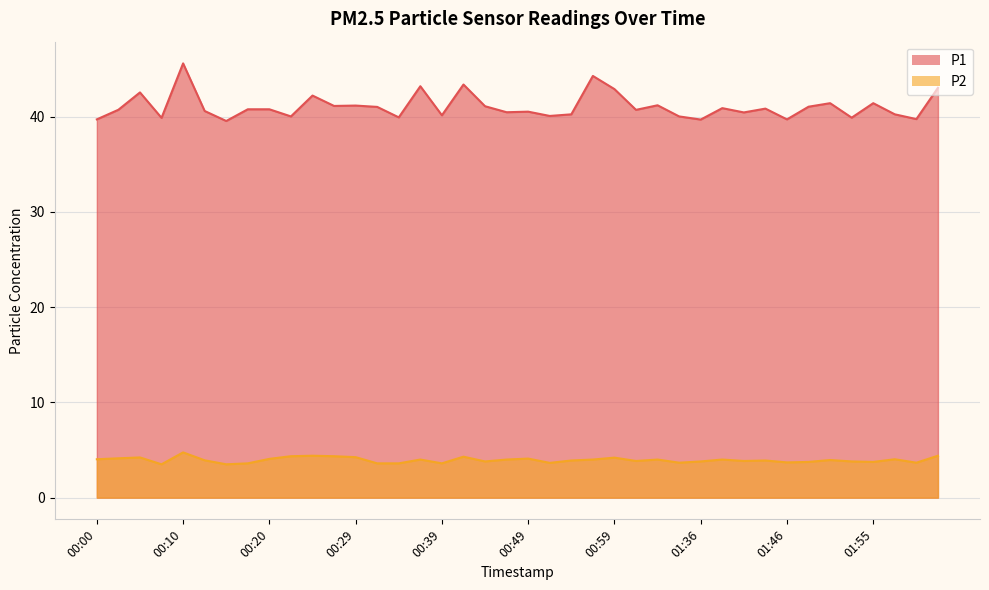

True or false: P2 and P1 intersect in this chart.

False